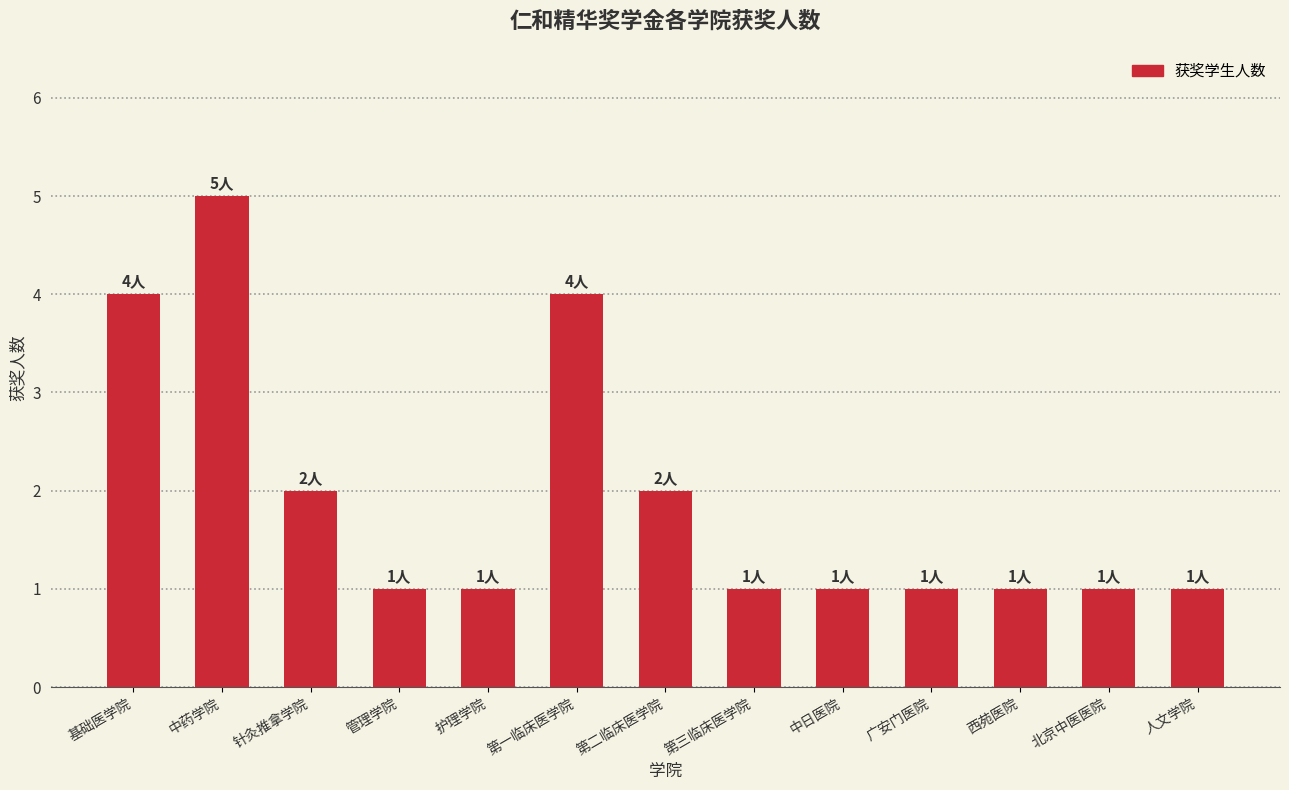

What is the label of the 1st bar from the left?

基础医学院